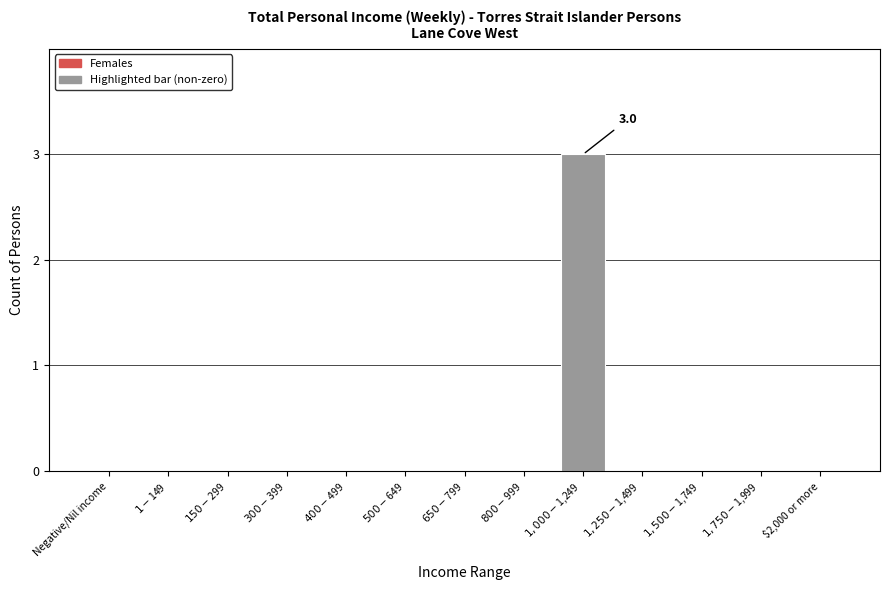

What is the maximum value shown in the chart?

3